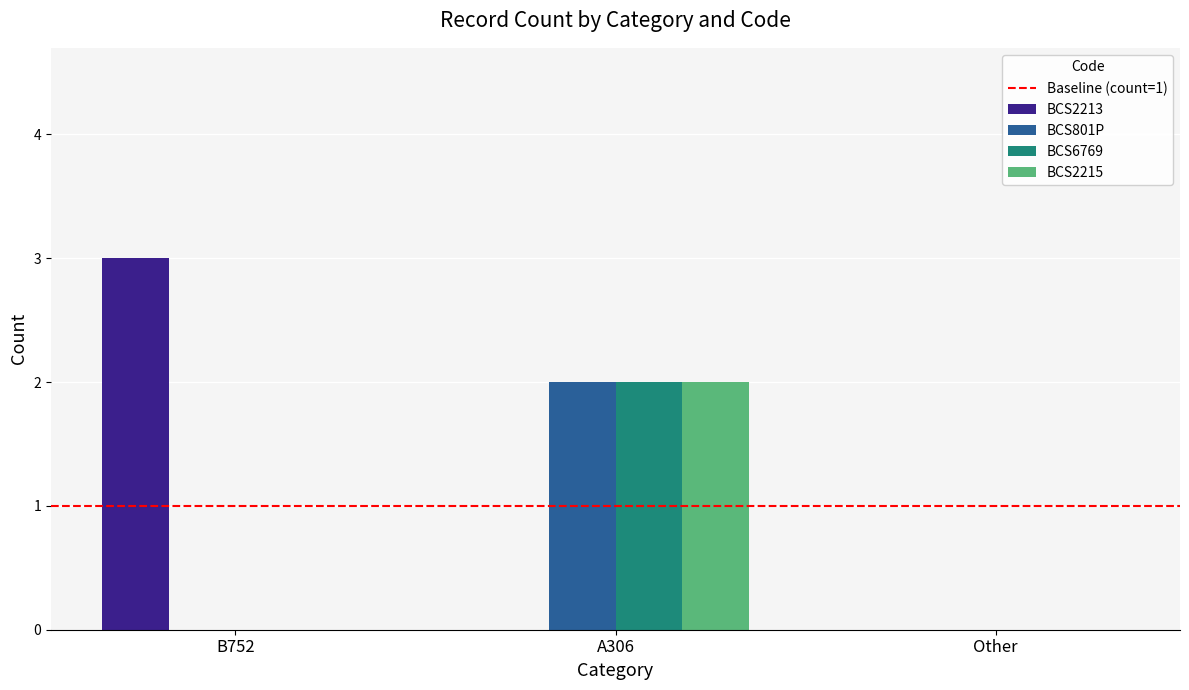

True or false: BCS2215 has a value of -1 at B752.

False